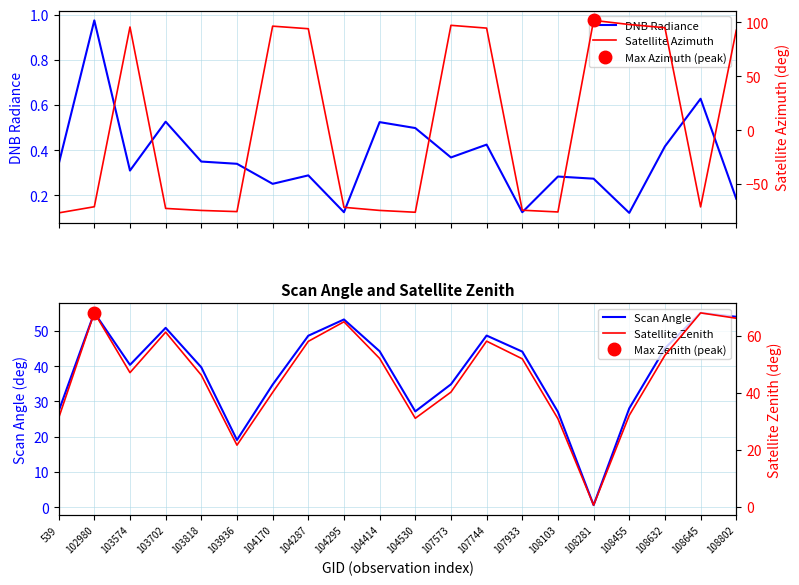

What is the average value of the Satellite Zenith series?

46.1